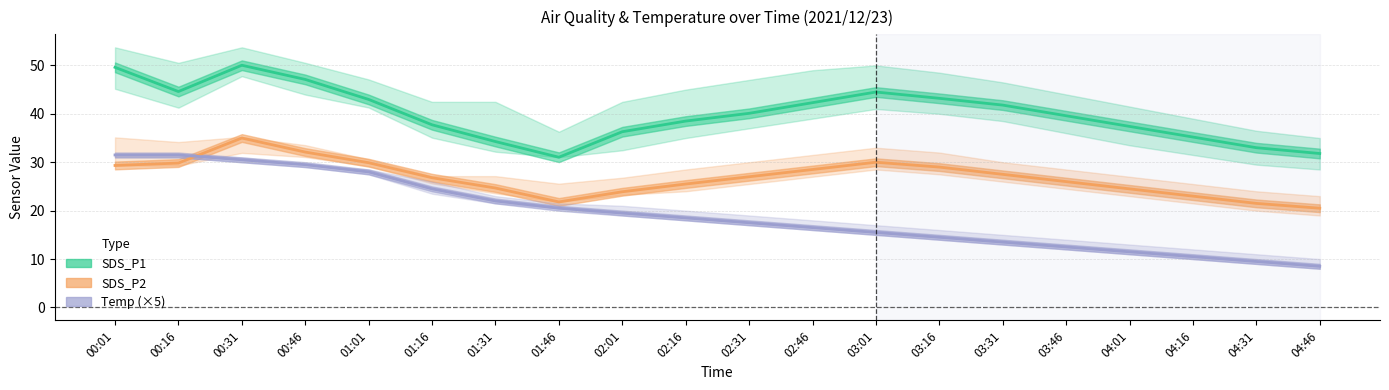

At which category does SDS_P2 reach its first local valley?

01:46